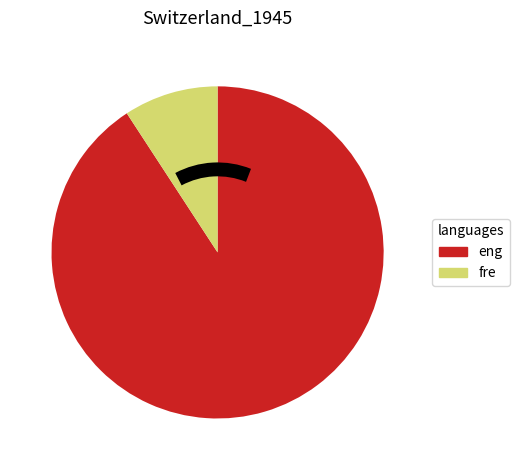

What is the majority slice?

eng